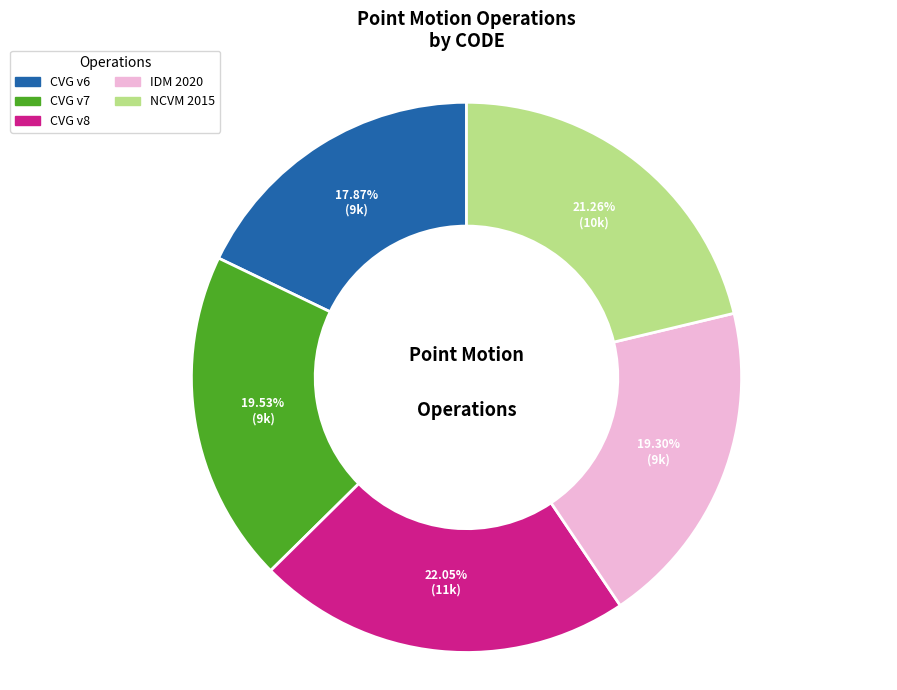

Does any single category account for the majority?

No